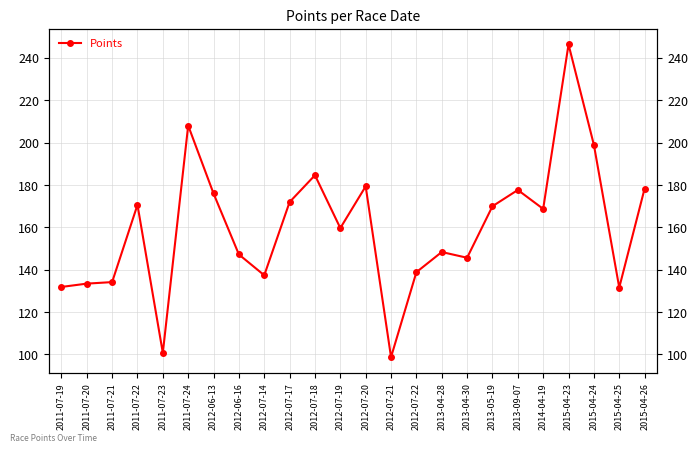

What is the value of the 12th point from the left?

159.7